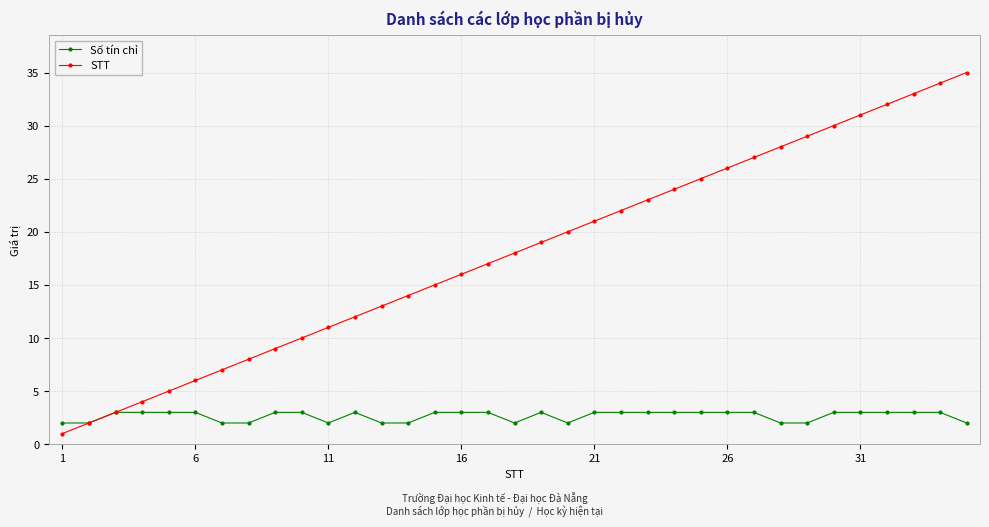

True or false: Số tín chỉ has more than 0 interior local peaks.

True